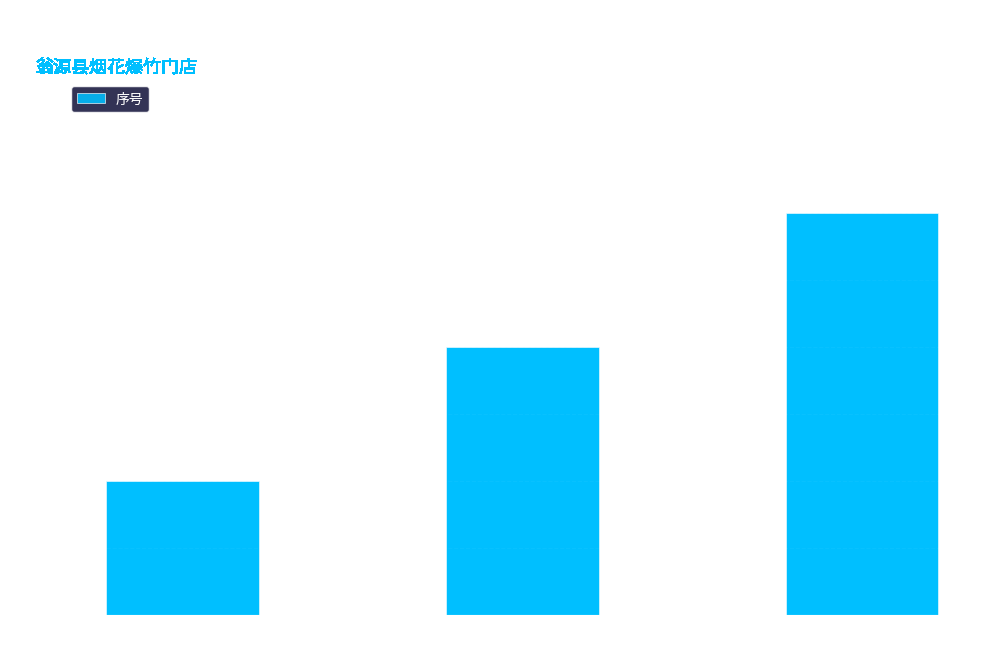

Rank the categories by value from lowest to highest.

翁城镇
禧桐烟花爆竹店, 龙仙镇
臣臣烟花爆竹店, 龙仙镇
吉源红烟花爆竹店